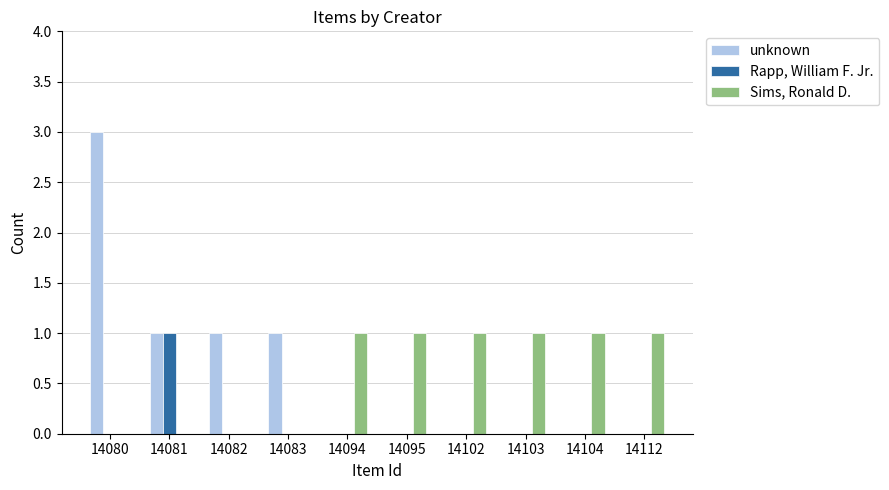

Reading left to right, transcribe all the data shown in this chart.

unknown: 14080=3	14081=1	14082=1	14083=1	14094=0	14095=0	14102=0	14103=0	14104=0	14112=0
Rapp, William F. Jr.: 14080=0	14081=1	14082=0	14083=0	14094=0	14095=0	14102=0	14103=0	14104=0	14112=0
Sims, Ronald D.: 14080=0	14081=0	14082=0	14083=0	14094=1	14095=1	14102=1	14103=1	14104=1	14112=1